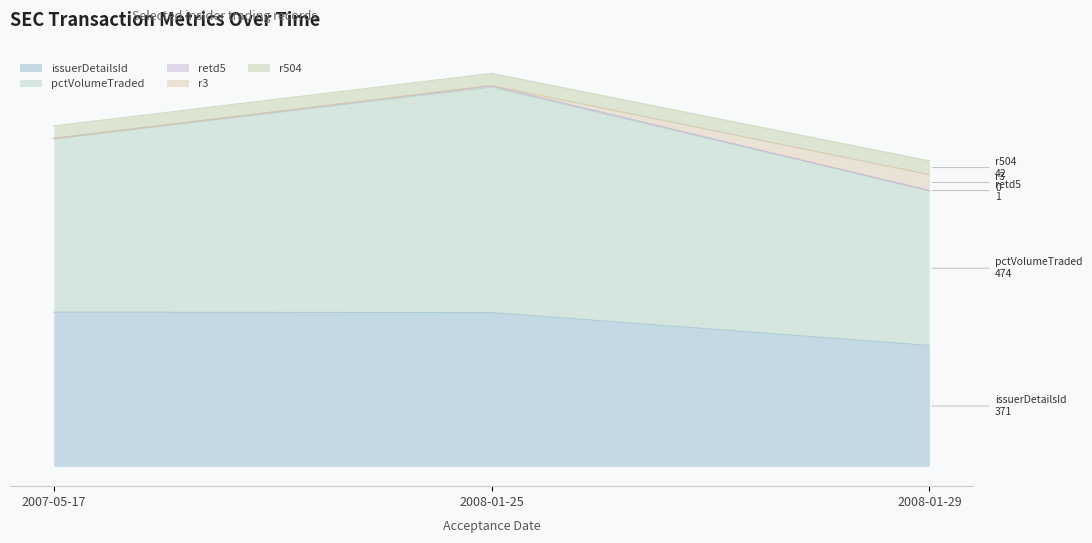

What is the value of the issuerDetailsId point at the 1st from the left?

473